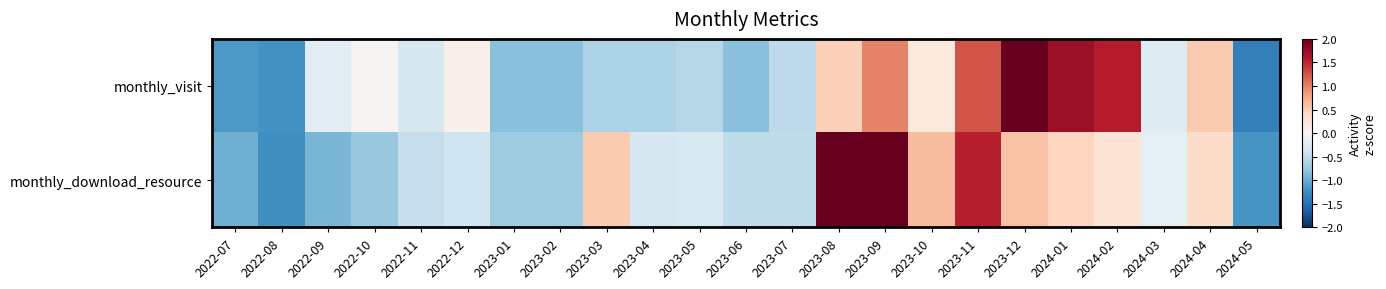

Reading left to right, transcribe all the data shown in this chart.

monthly_visit: 2022-07=-1.2	2022-08=-1.2	2022-09=-0.2	2022-10=0.1	2022-11=-0.3	2022-12=0.1	2023-01=-0.8	2023-02=-0.8	2023-03=-0.6	2023-04=-0.6	2023-05=-0.6	2023-06=-0.8	2023-07=-0.5	2023-08=0.5	2023-09=1.0	2023-10=0.2	2023-11=1.3	2023-12=2.5	2024-01=1.7	2024-02=1.6	2024-03=-0.3	2024-04=0.5	2024-05=-1.4
monthly_download_resource: 2022-07=-1.0	2022-08=-1.2	2022-09=-0.9	2022-10=-0.8	2022-11=-0.5	2022-12=-0.4	2023-01=-0.7	2023-02=-0.7	2023-03=0.5	2023-04=-0.3	2023-05=-0.3	2023-06=-0.5	2023-07=-0.5	2023-08=2.1	2023-09=2.7	2023-10=0.6	2023-11=1.6	2023-12=0.6	2024-01=0.4	2024-02=0.3	2024-03=-0.2	2024-04=0.4	2024-05=-1.2